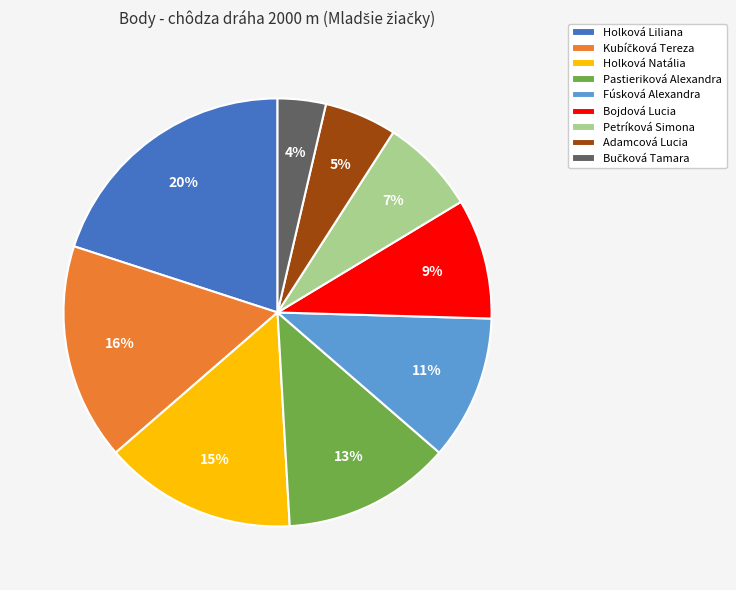

To the nearest percent, what is the combined percentage of Adamcová Lucia and Holková Natália?

20%